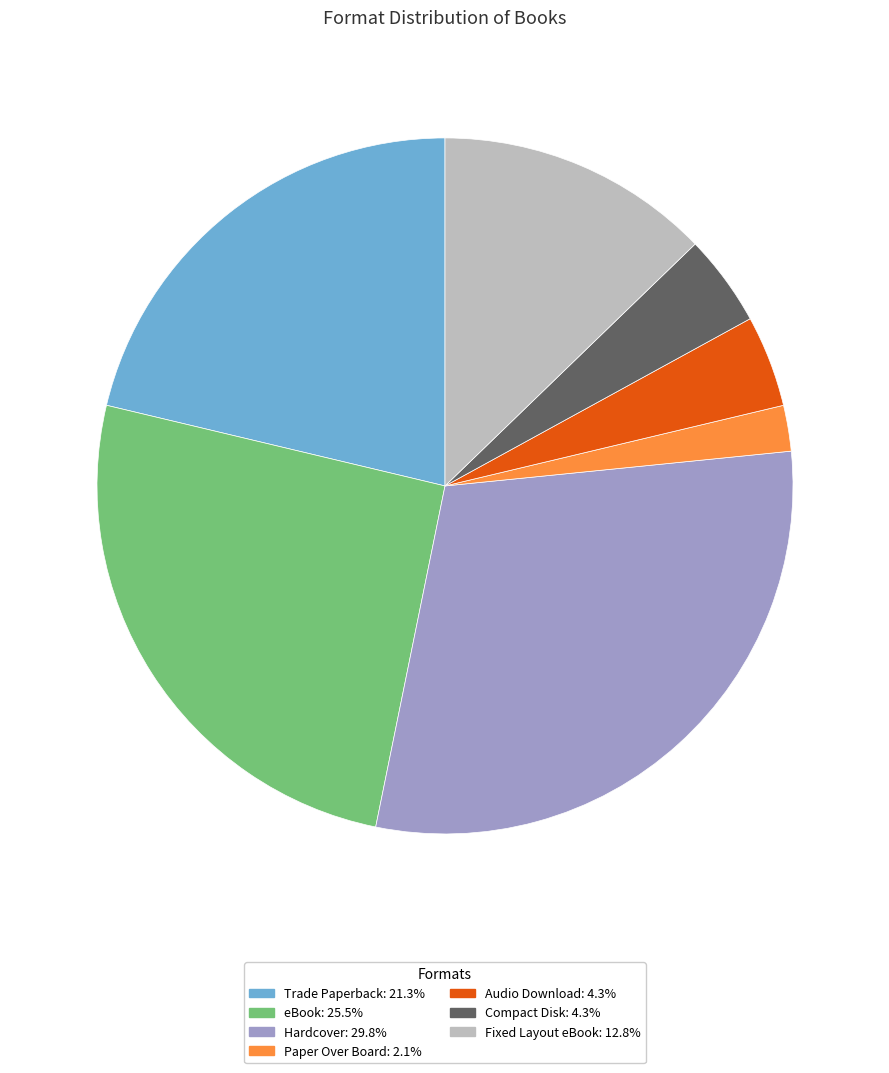

Does any single category account for the majority?

No